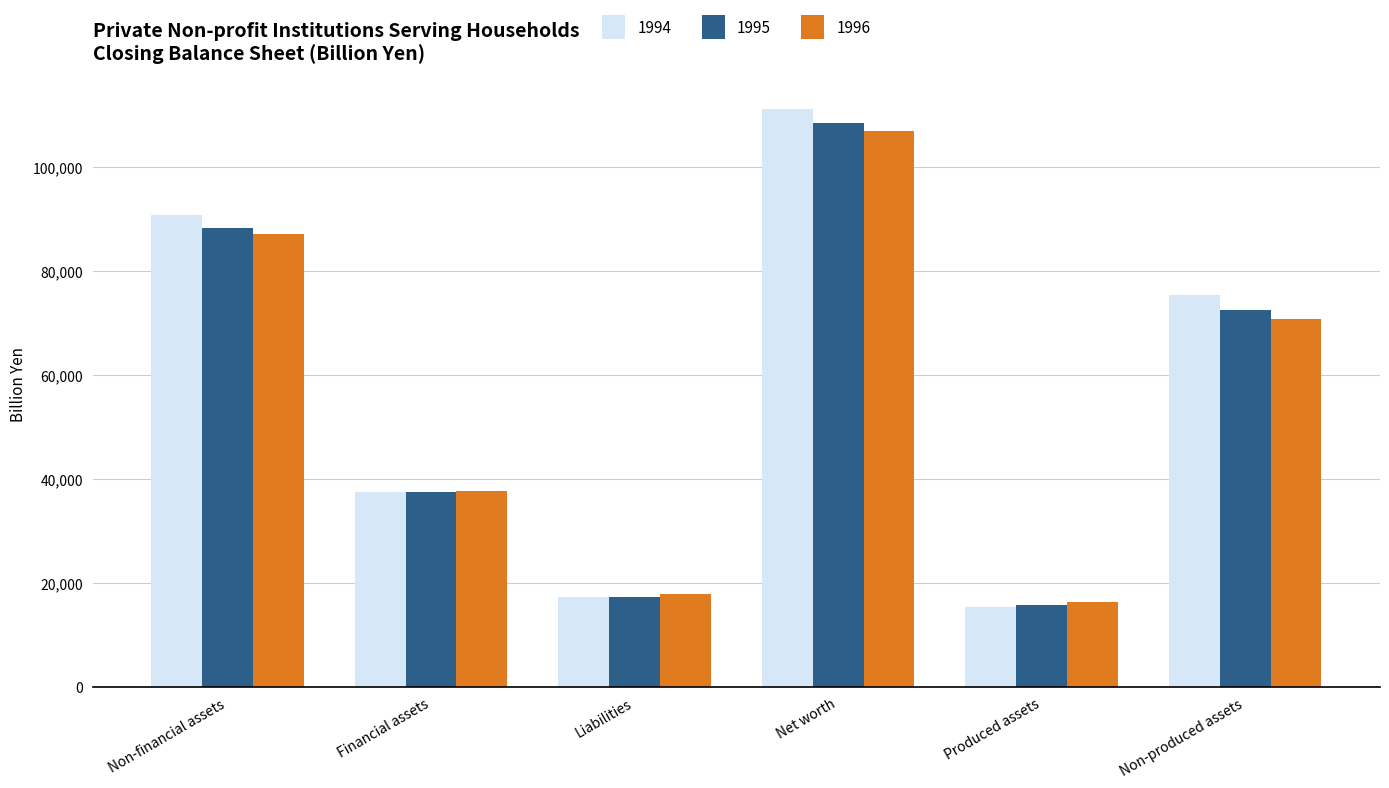

What is the label of the 1st bar from the left?

Non-financial assets